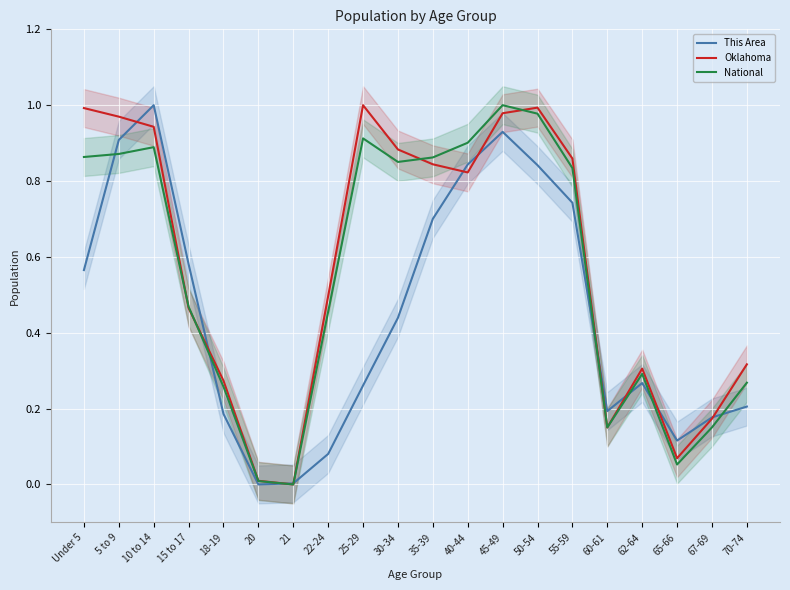

True or false: National has a value of 1.0 at 50-54.

True